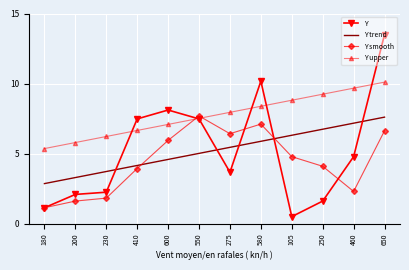

Which category has the highest value in the Y smooth series?

550